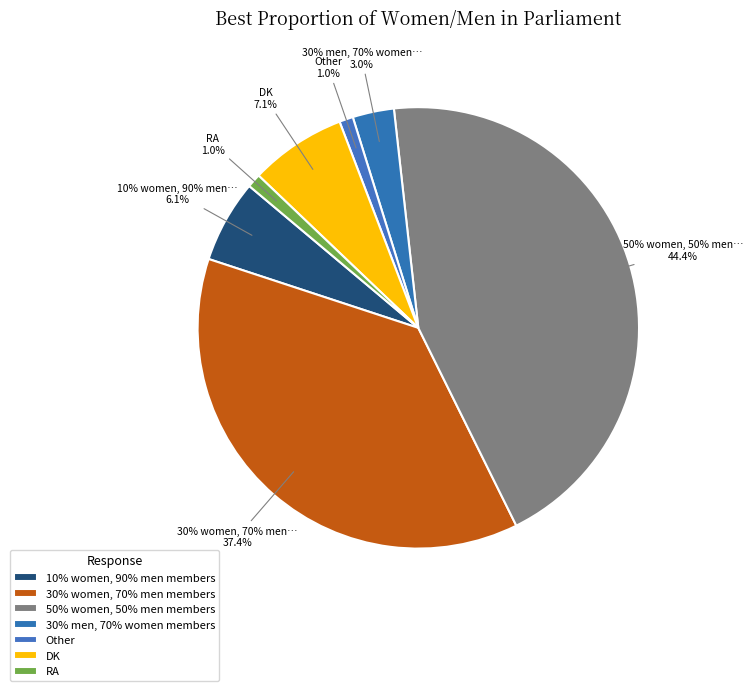

How many slices are in this pie chart?

7